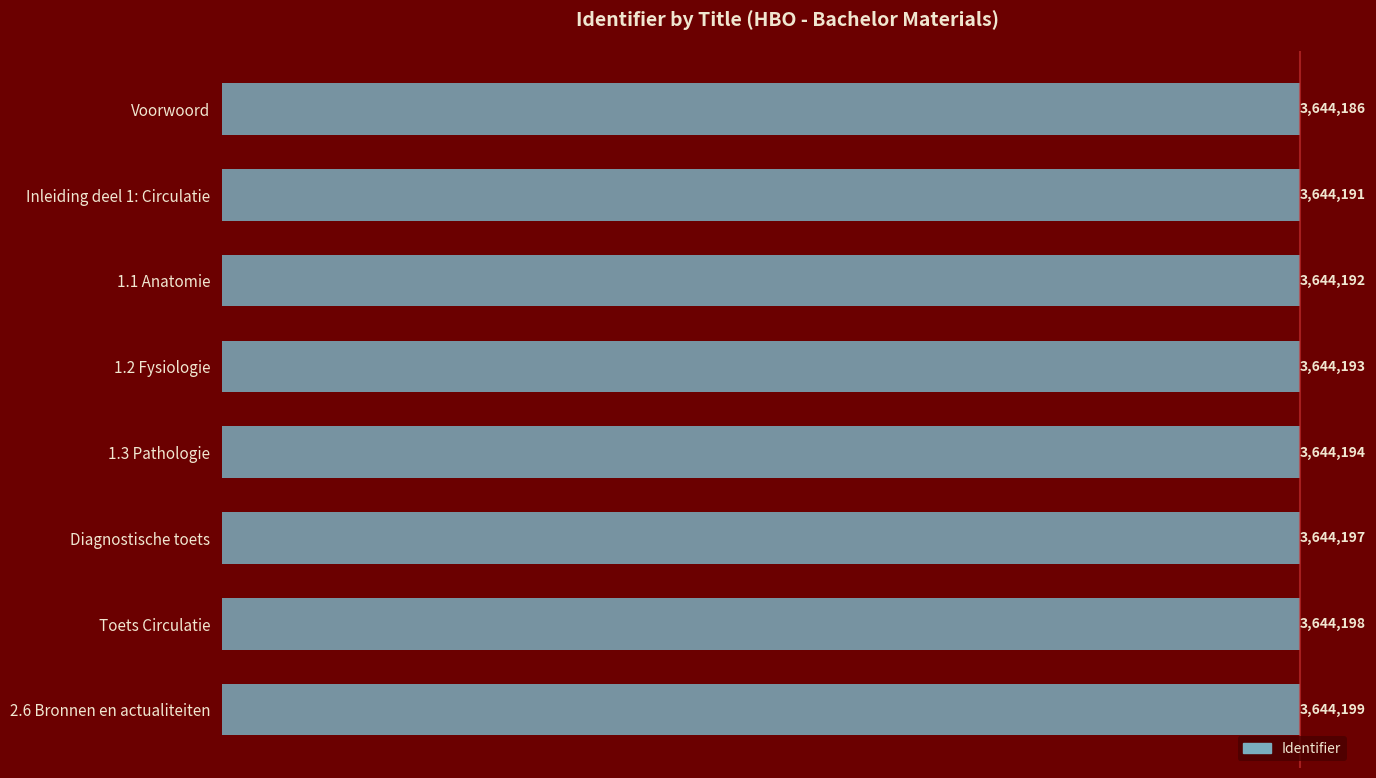

Are the bars horizontal?

Yes